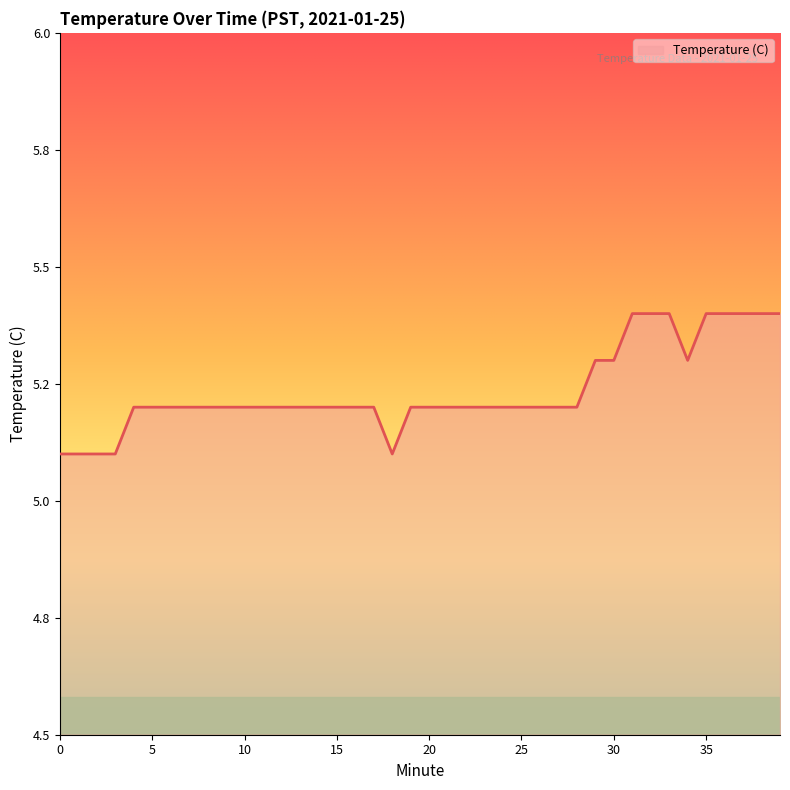

What is the difference between the maximum and second lowest values?

0.3